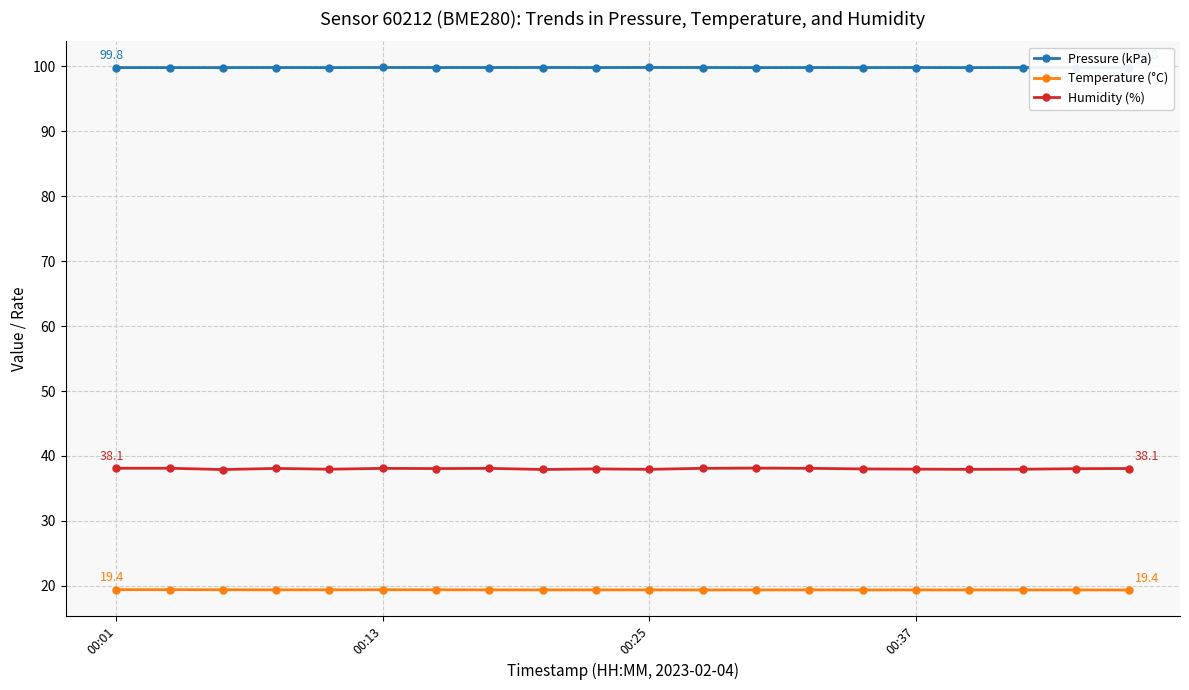

How many interior local valleys does the Humidity (%) series have?

6